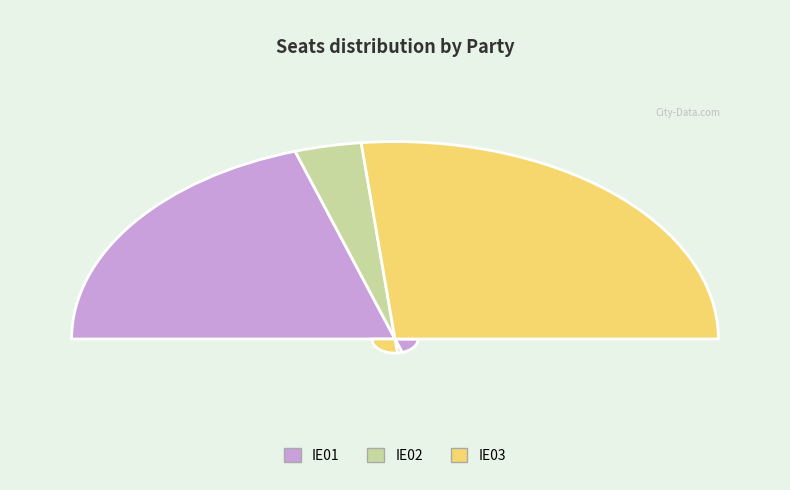

To the nearest percent, what portion does IE03 represent?

53%